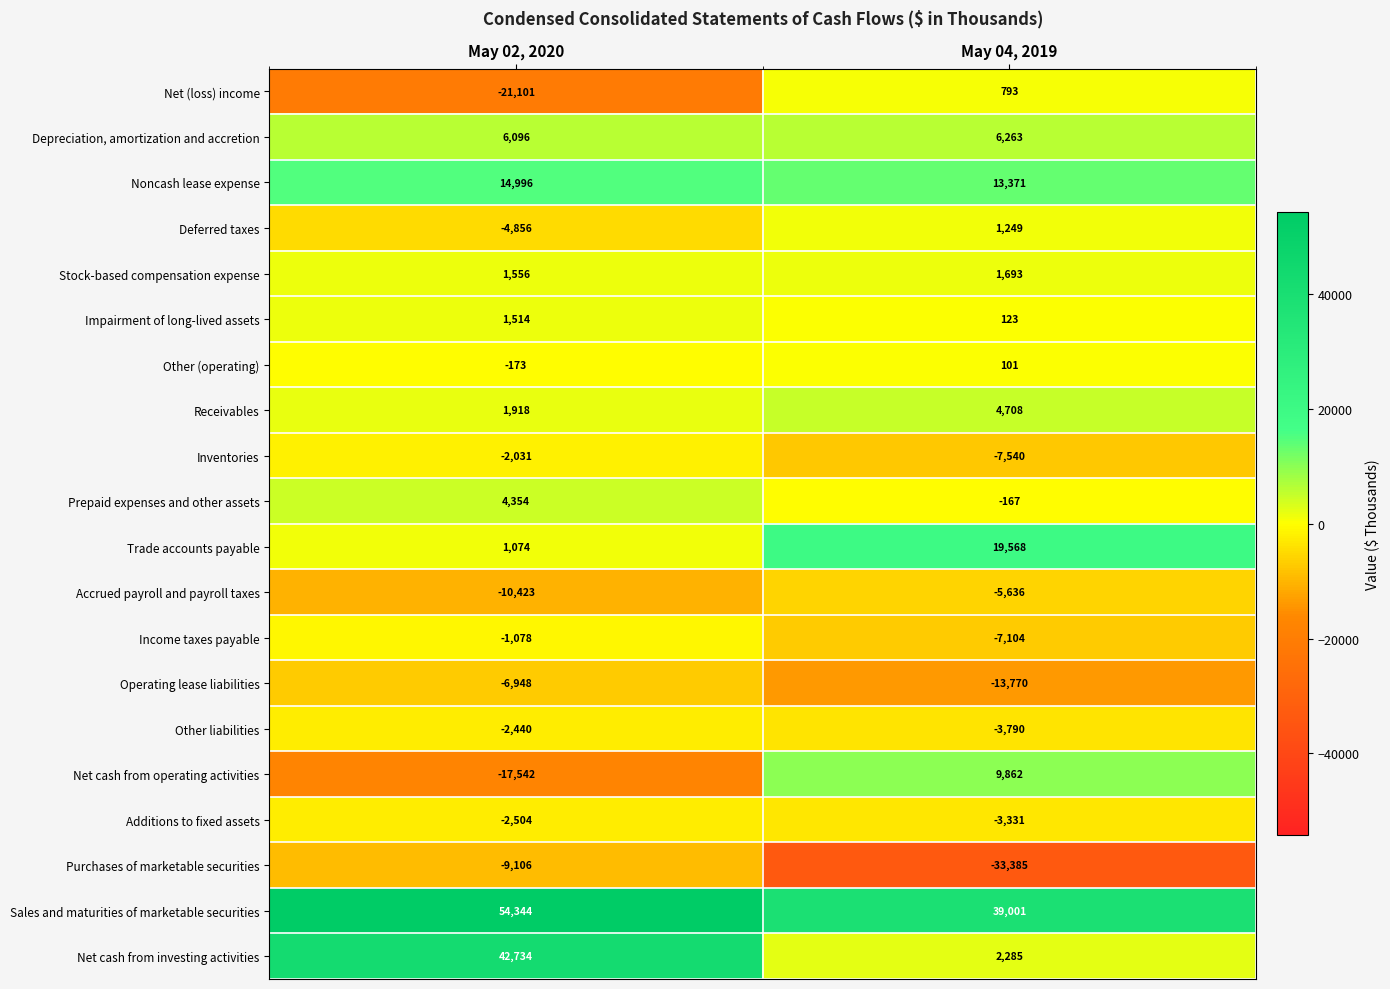

What is the total value across all series at May 02, 2020?

50384